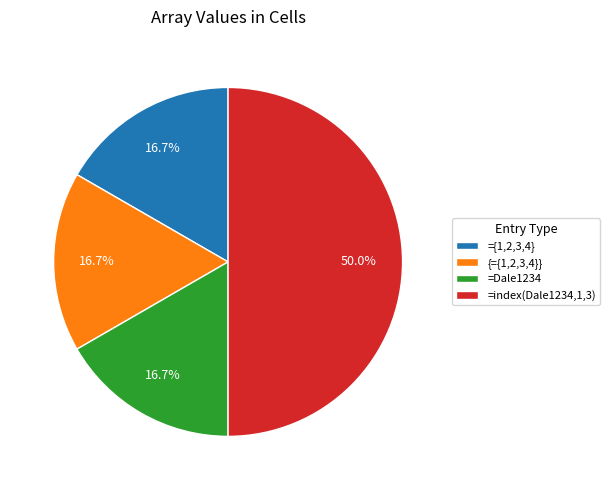

Which category has the biggest portion of the pie?

=index(Dale1234,1,3)